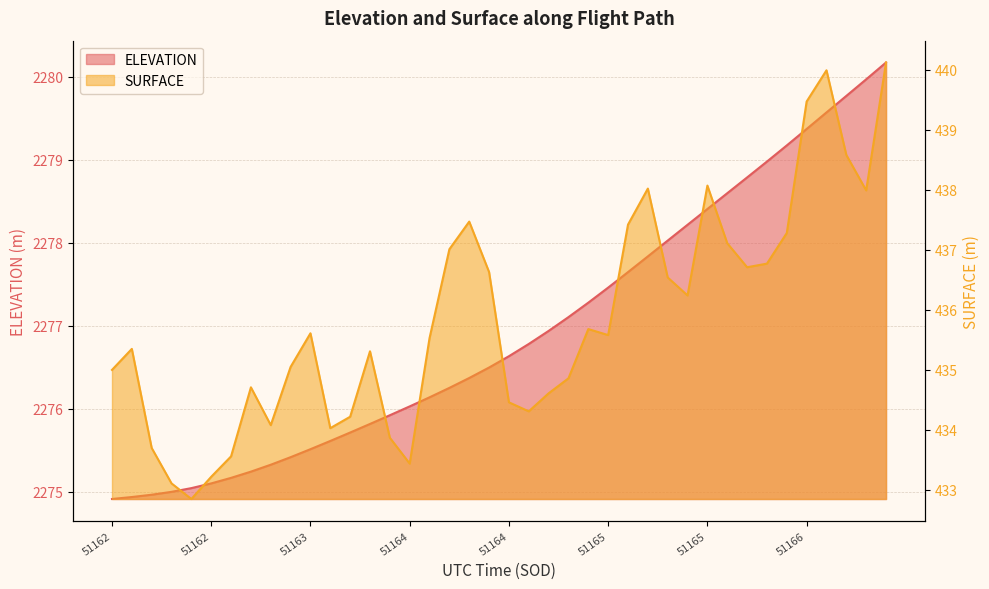

At how many categories does at least one series exceed 1192?

40